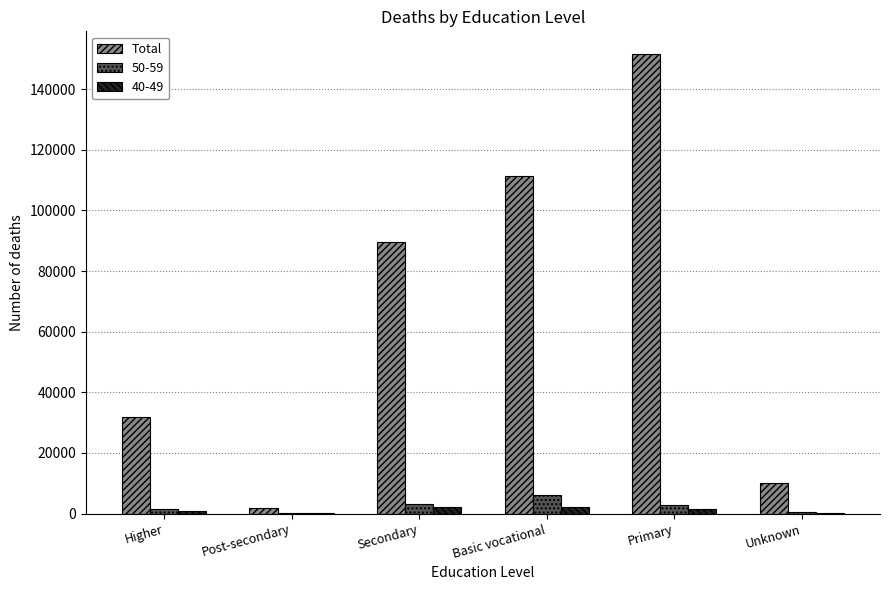

Which series changed the most between Higher and Post-secondary?

Total